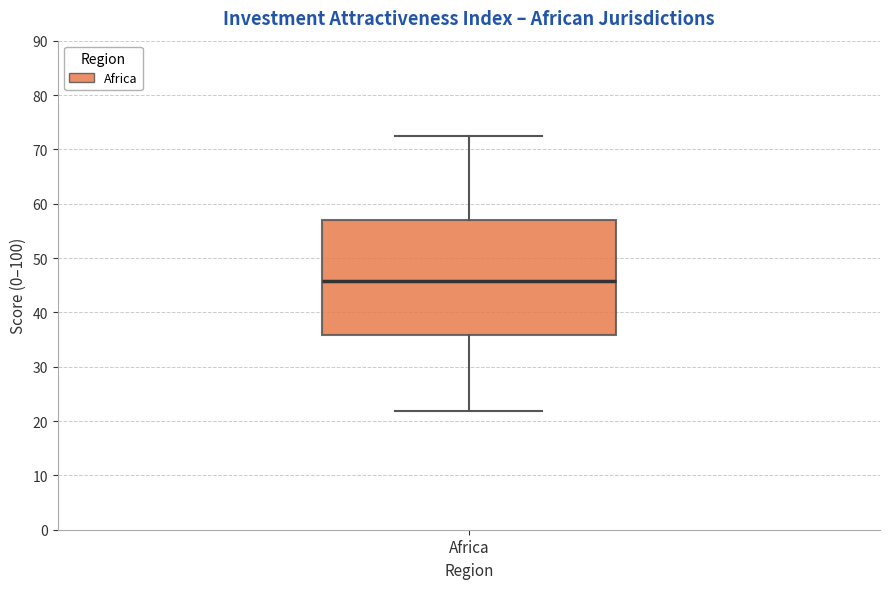

Read this box plot against the y-axis: the position of the median line, the range covered by the box, and the ends of both whiskers. The values are not printed on the chart, so give them approximately, as read against the axis.

median 46, box 36 to 57, whiskers 22 to 72